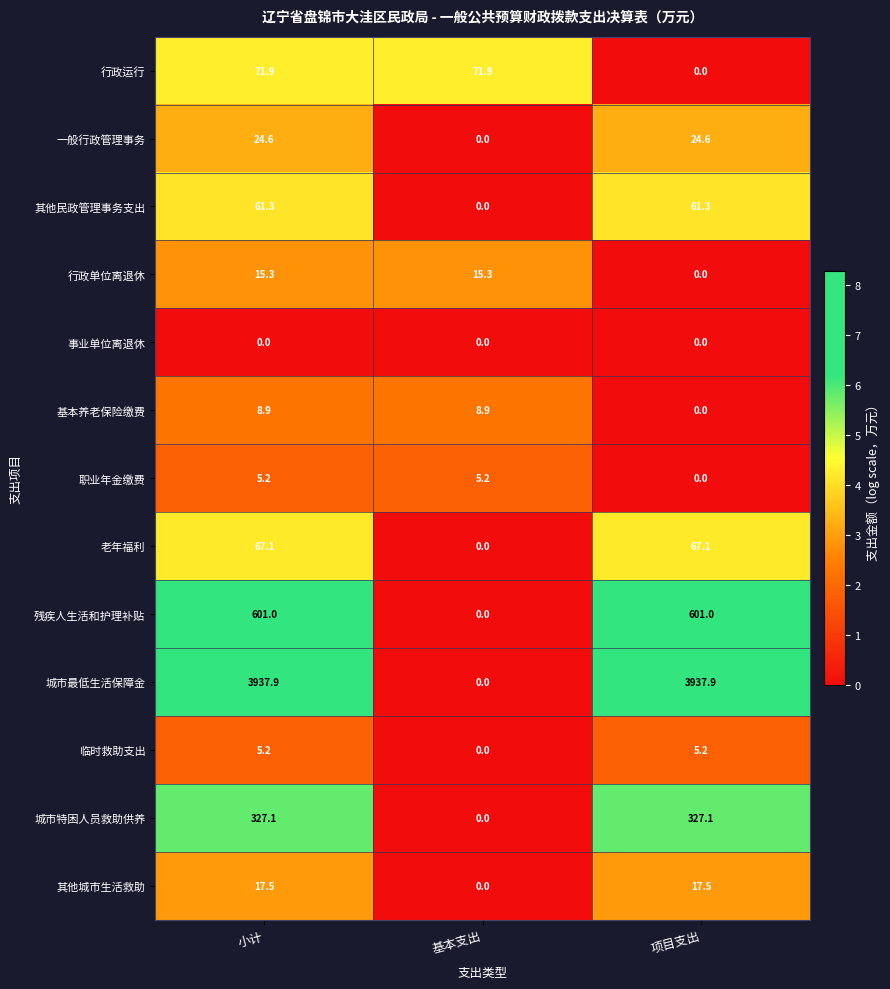

Which series has the widest spread of values?

城市最低生活保障金